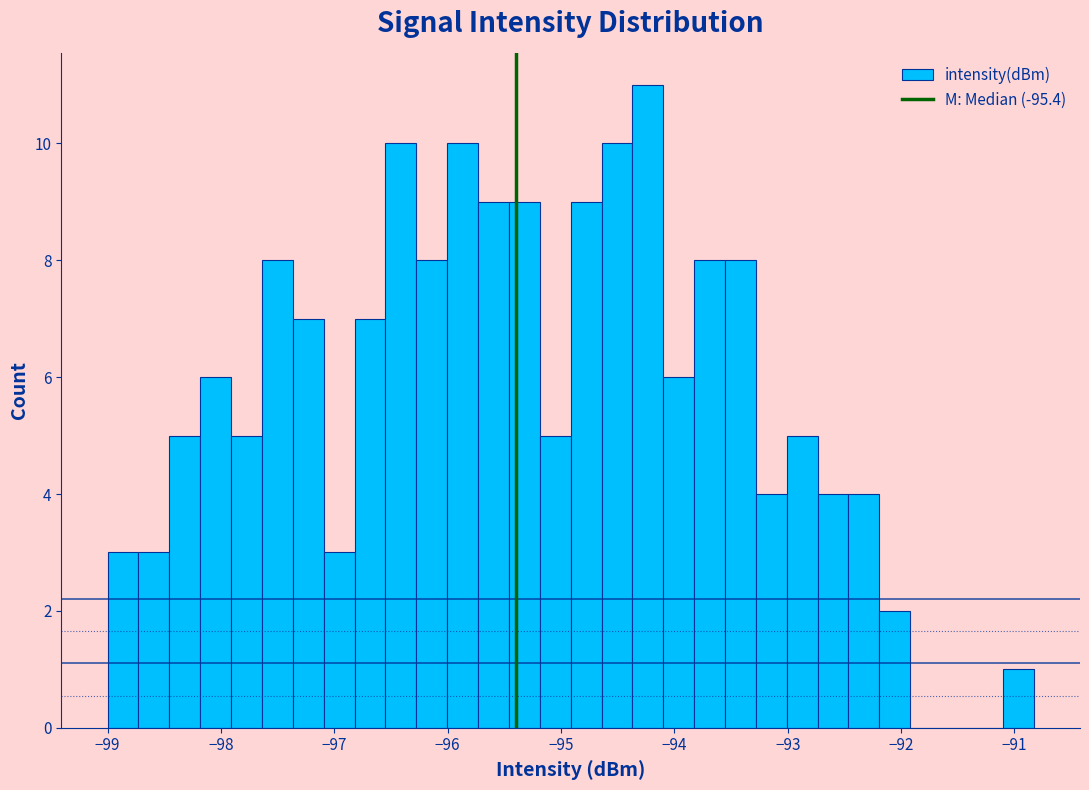

Around what value on the x-axis is the tallest bar? Give the approximate position of its centre, as read against the axis.

-94.2